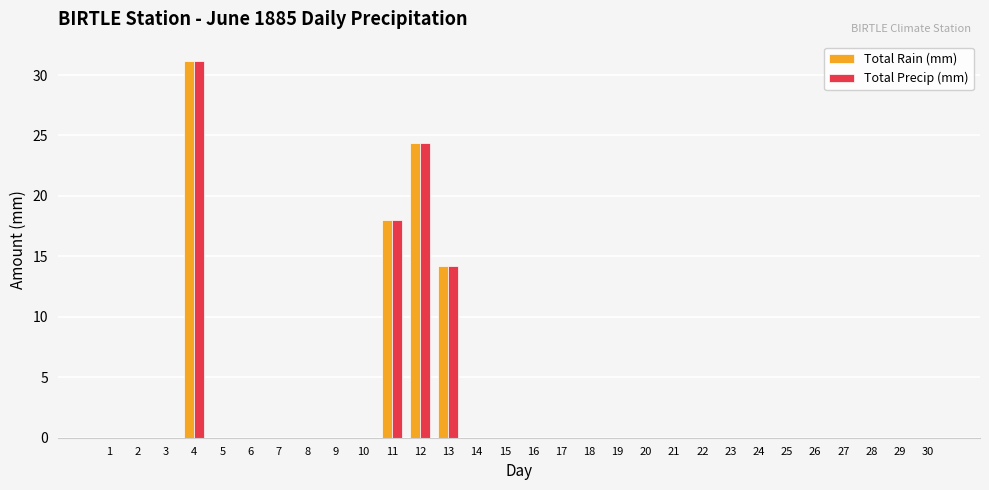

At which category is the sum across all series the highest?

4